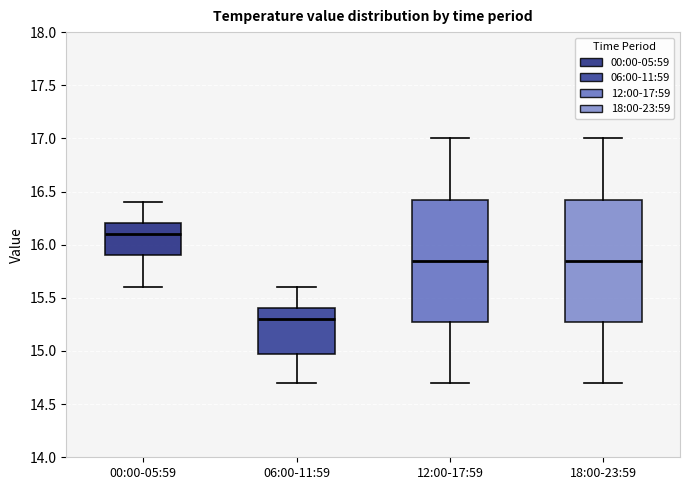

Where does the median line of the box for 18:00-23:59 sit on the y-axis? The values are not printed on the chart, so give them approximately, as read against the axis.

15.85